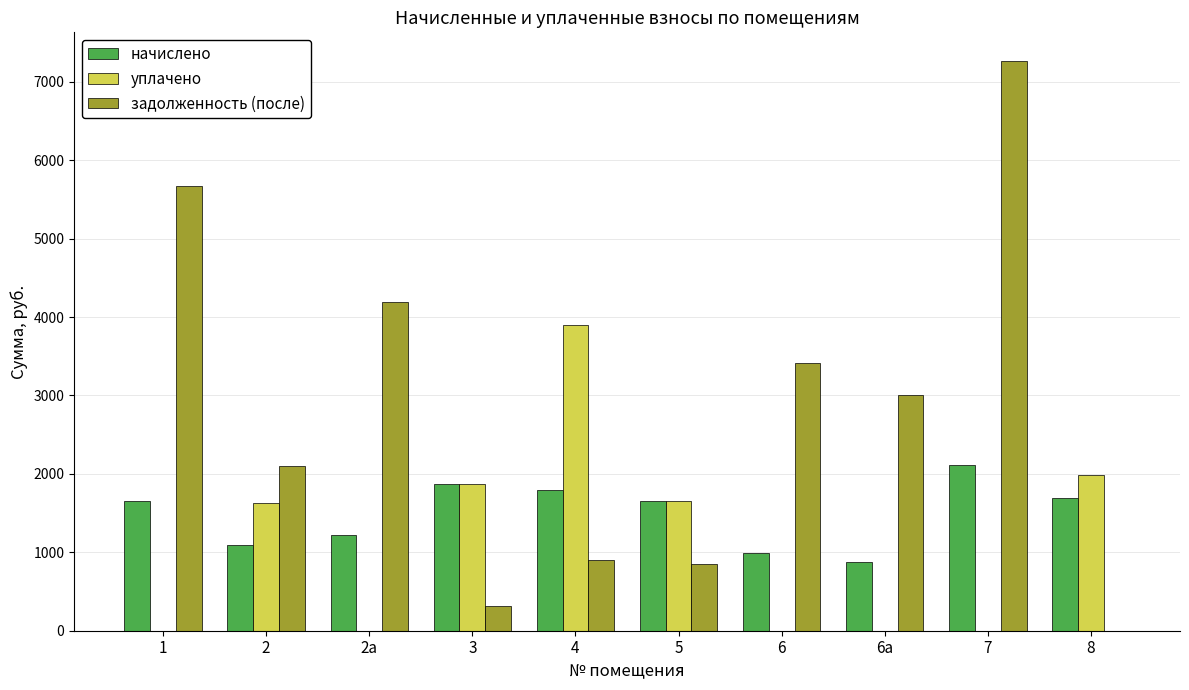

The value of начислено at 2 is 1458.5. True or false?

False